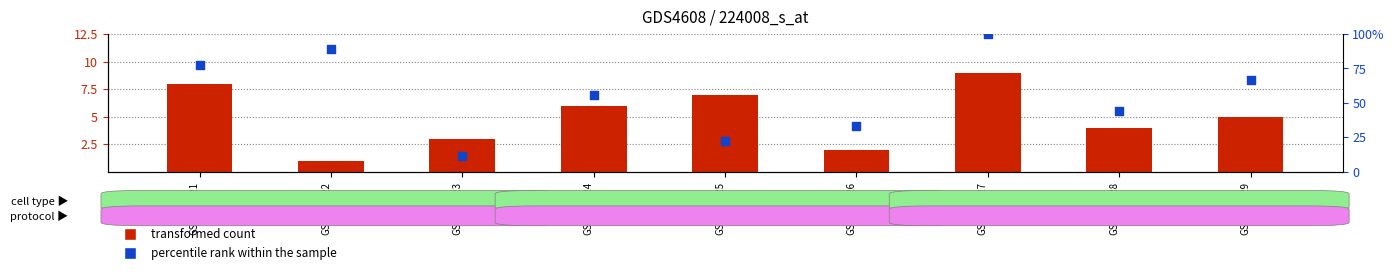

Which series contains the lowest Y value?

transformed count